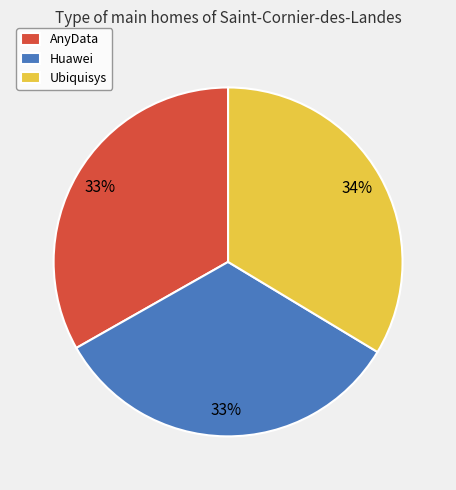

To the nearest percent, what portion does Ubiquisys represent?

34%